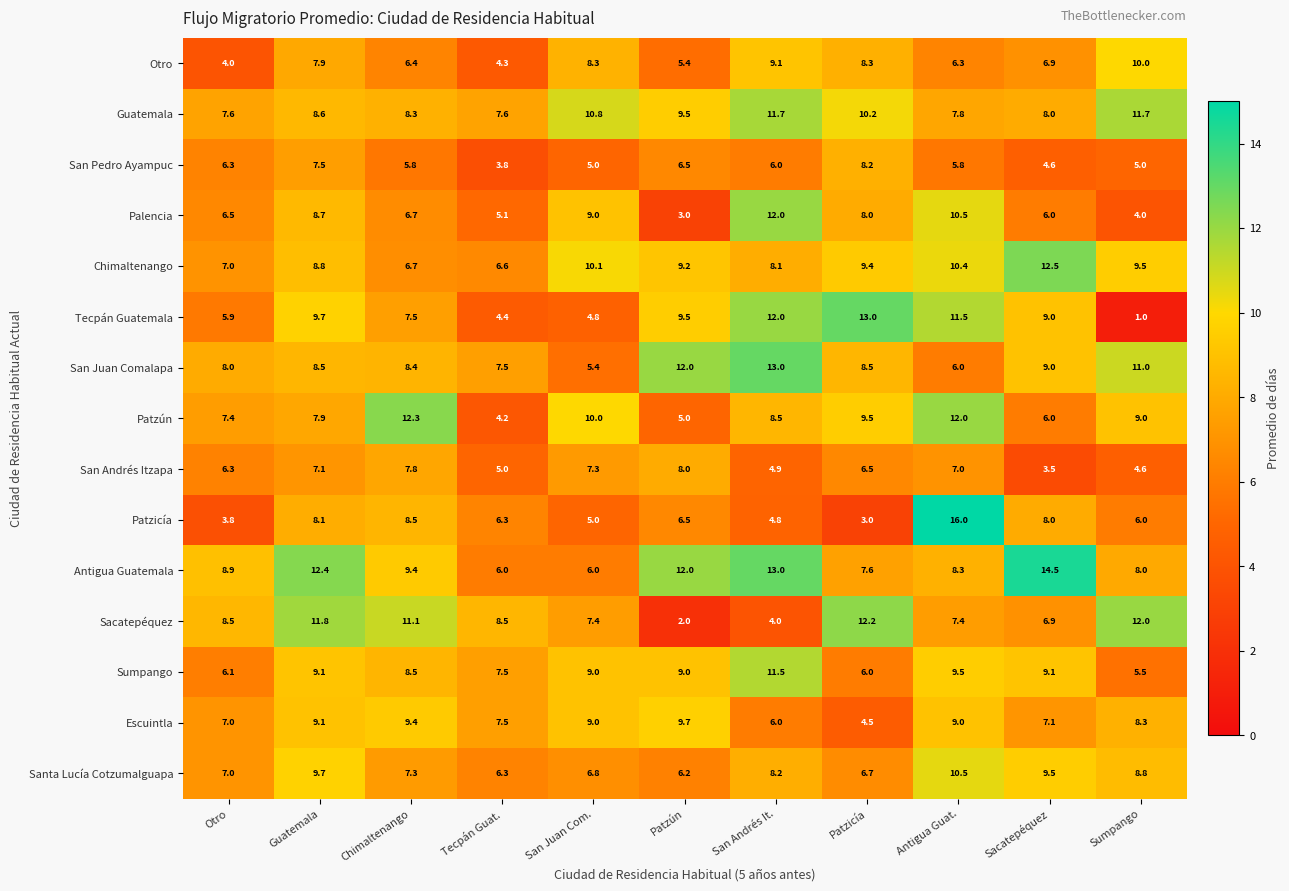

Which category has the lowest value in the Chimaltenango series?

Tecpán Guat.